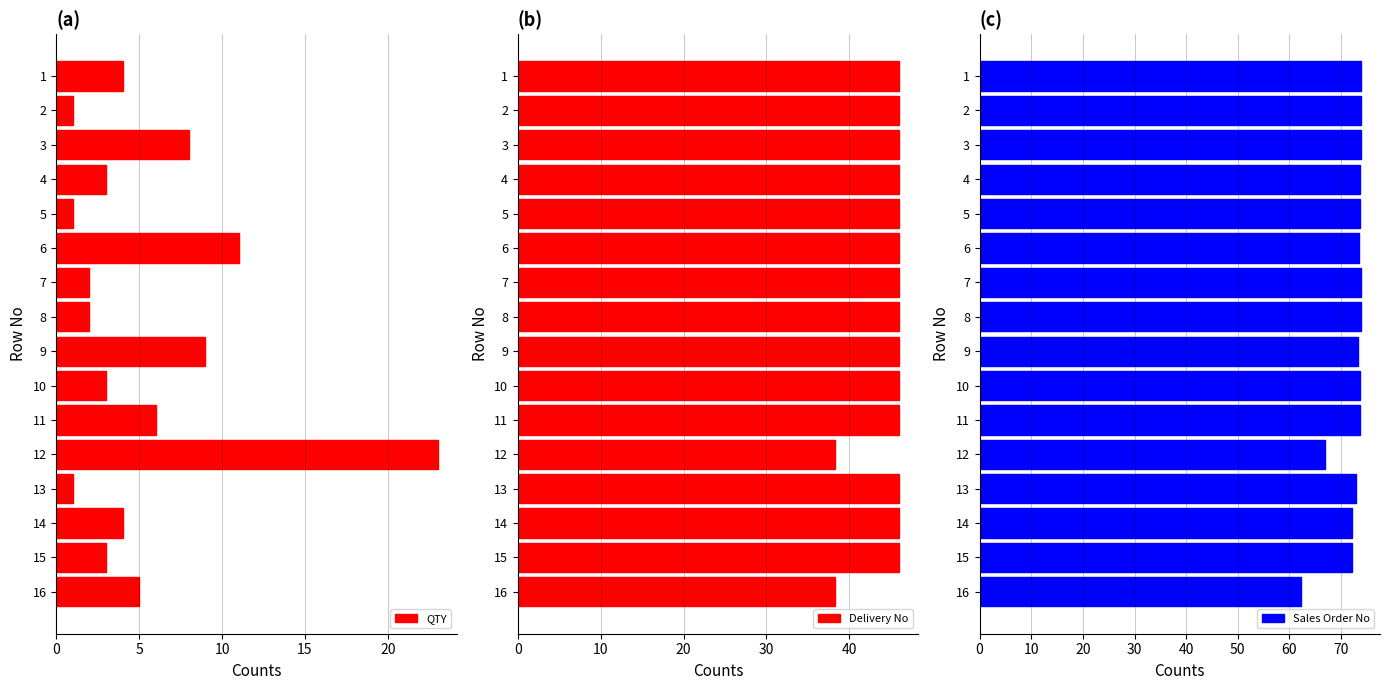

What is the sum of the Delivery No values at 7 and 10?

92.0